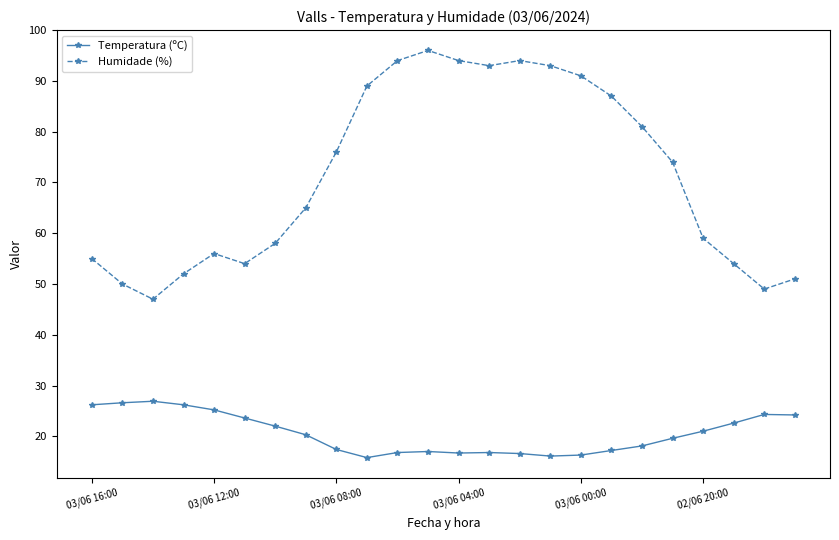

True or false: Temperatura (ºC) and Humidade (%) cross at least once.

False